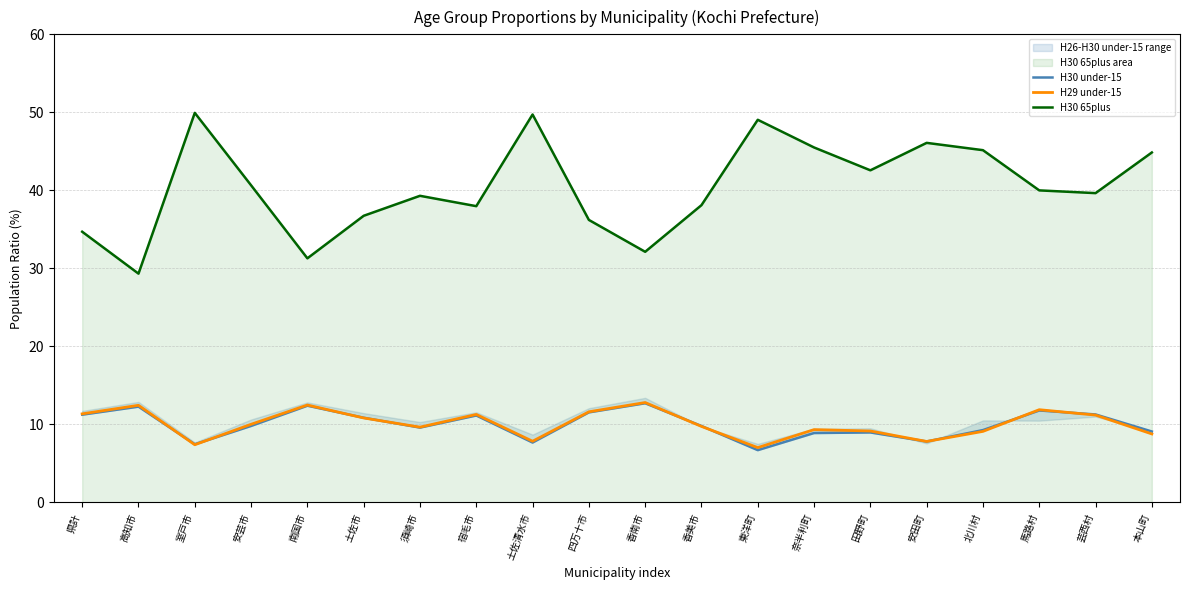

Where do H29 under-15 and H30 under-15 first cross each other?

高知市 and 室戸市